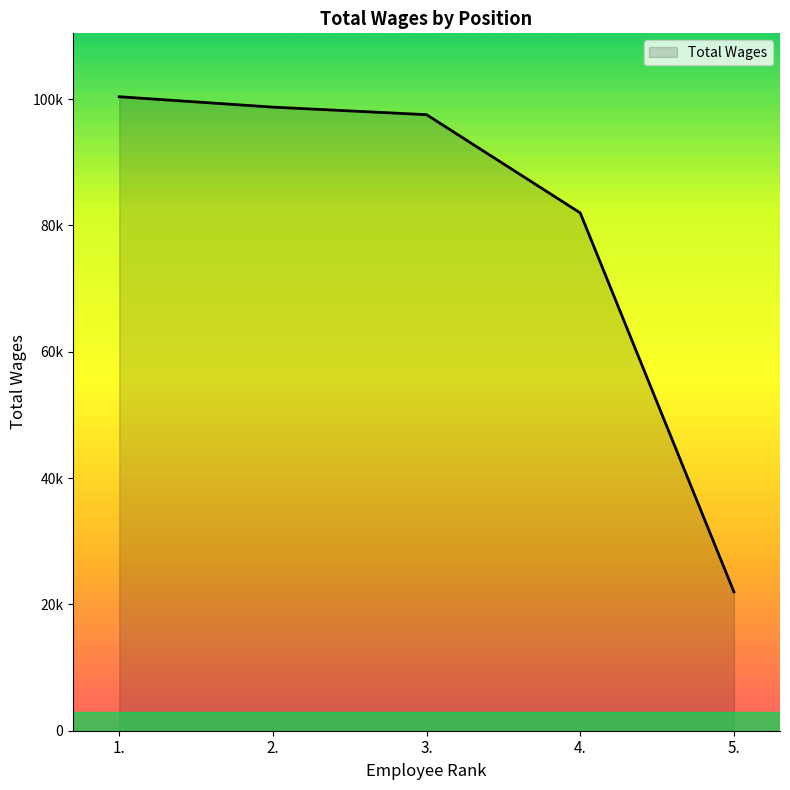

Where is the data nearest to the value 61181?

4.